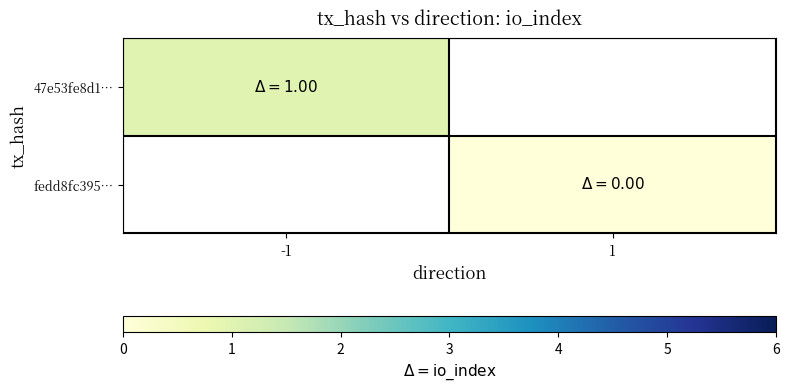

Which category has the lowest value across all series?

1